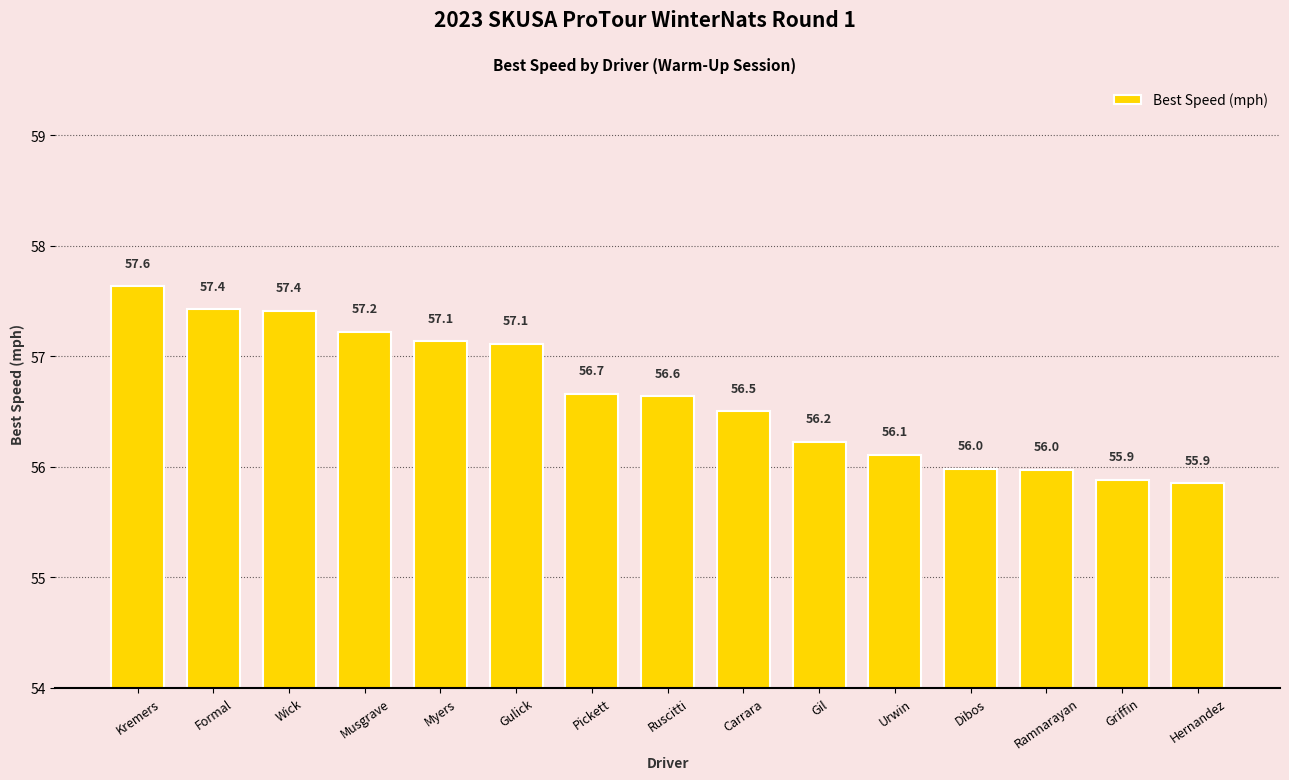

What is the label of the 8th bar from the right?

Ruscitti